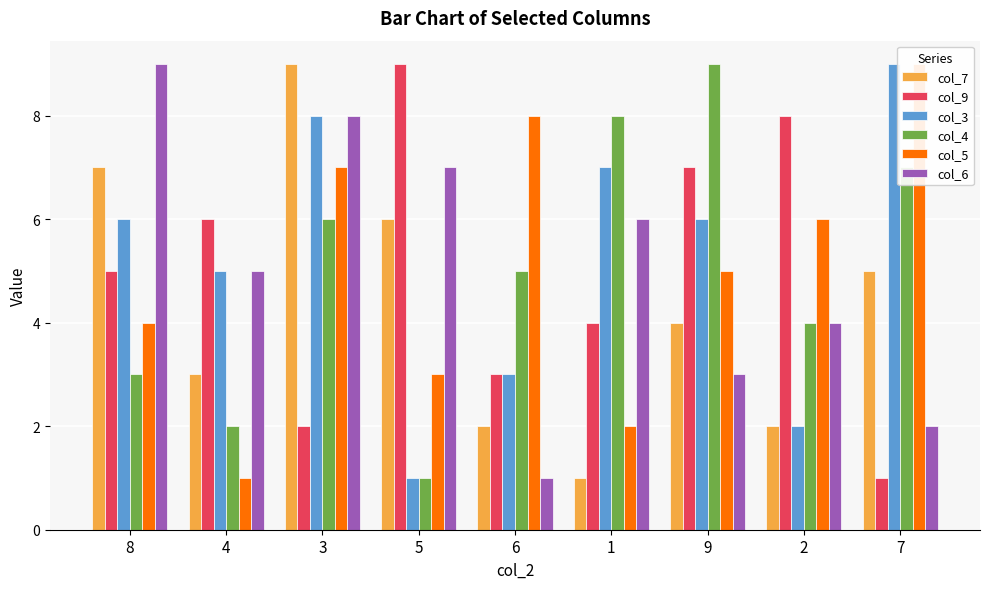

Are the bars horizontal?

No